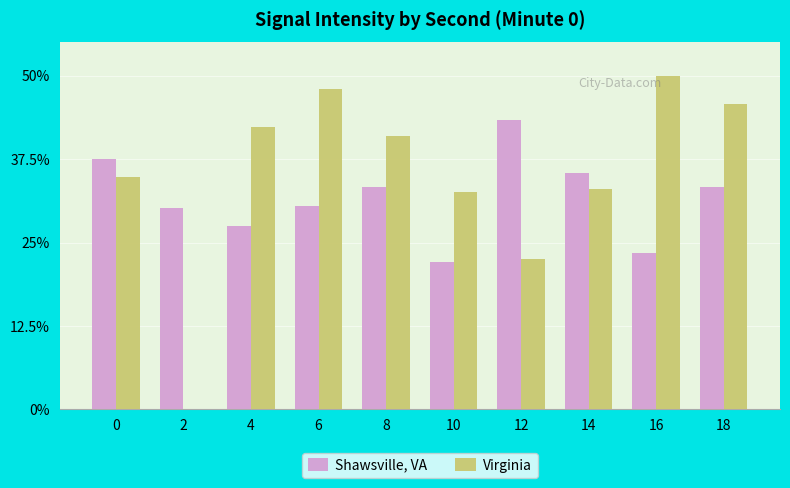

What is the sum of all Shawsville, VA values?

316.4